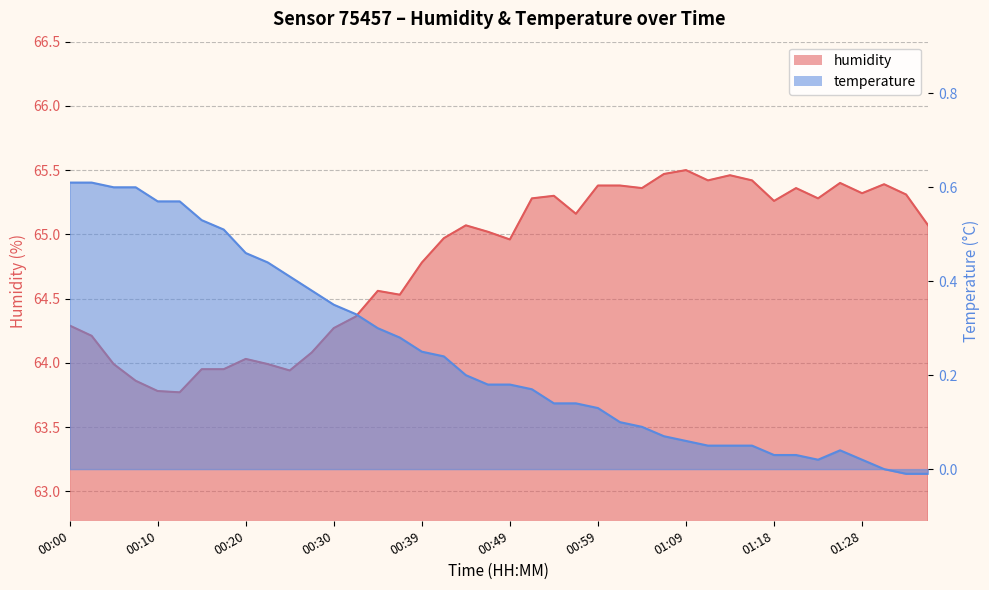

True or false: the data has more than 1 interior local peaks.

True